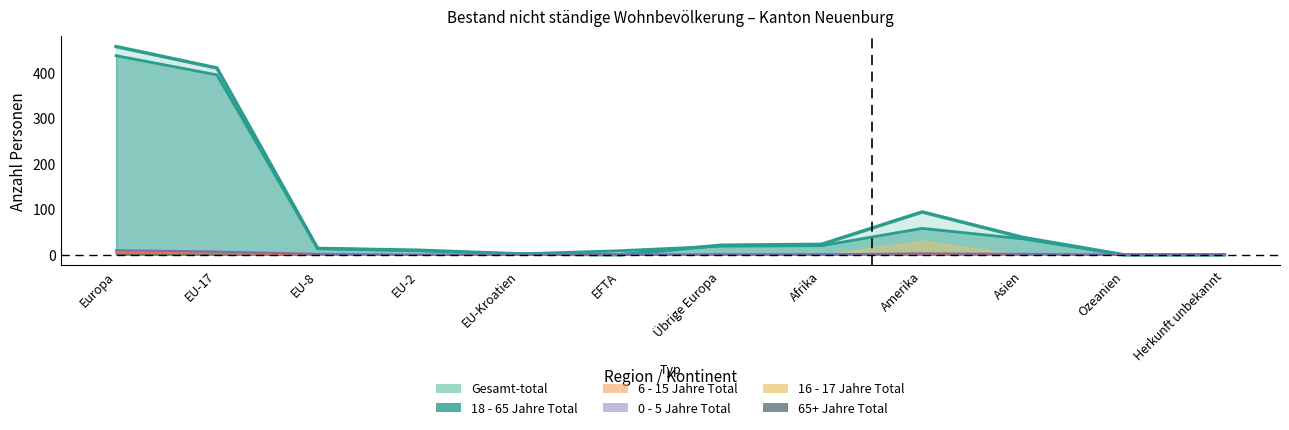

What is the sum of all 18 - 65 Jahre Total values?

998